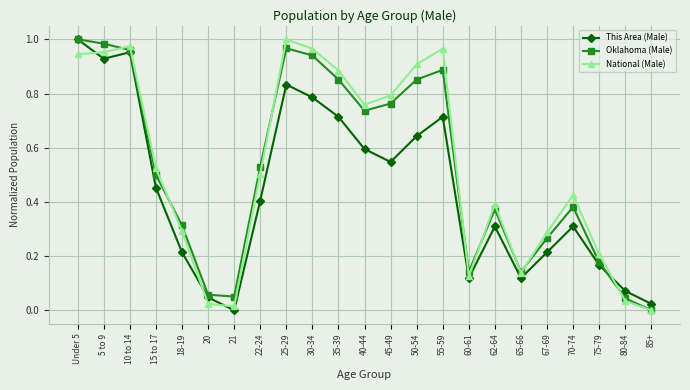

Does the chart display data point markers on the line(s)?

Yes